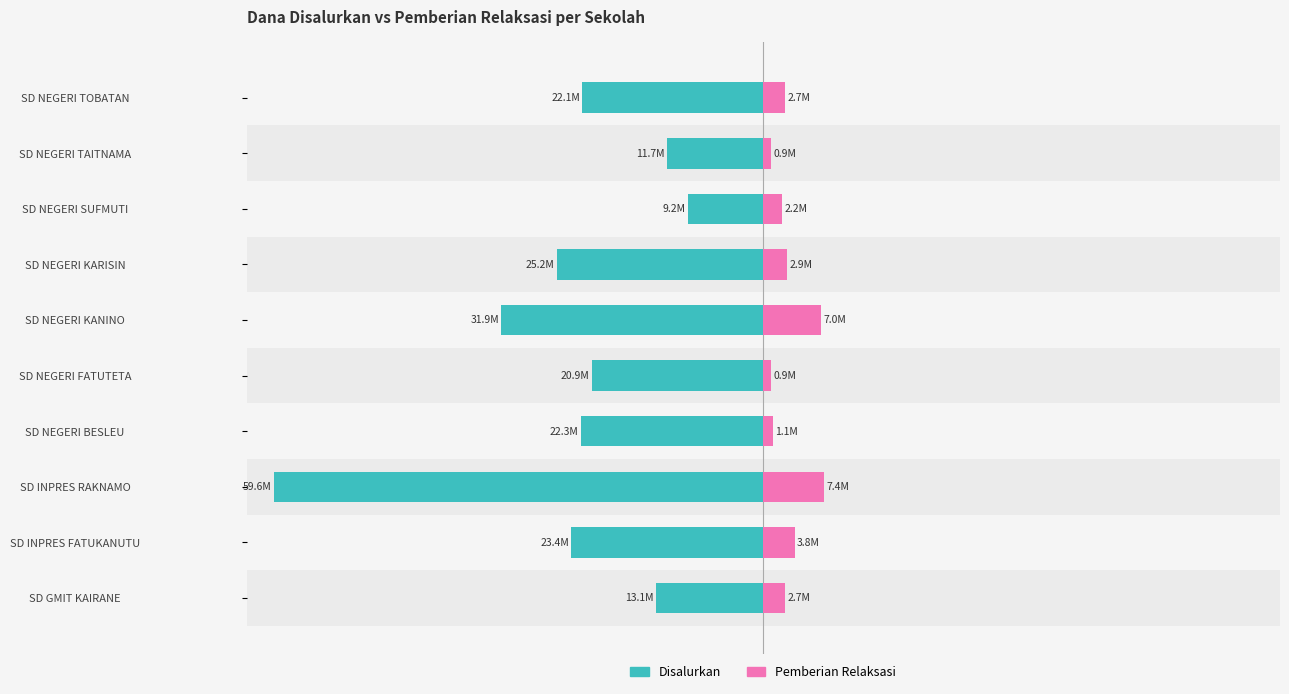

What are all the series names shown in the legend?

Disalurkan, Pemberian Relaksasi